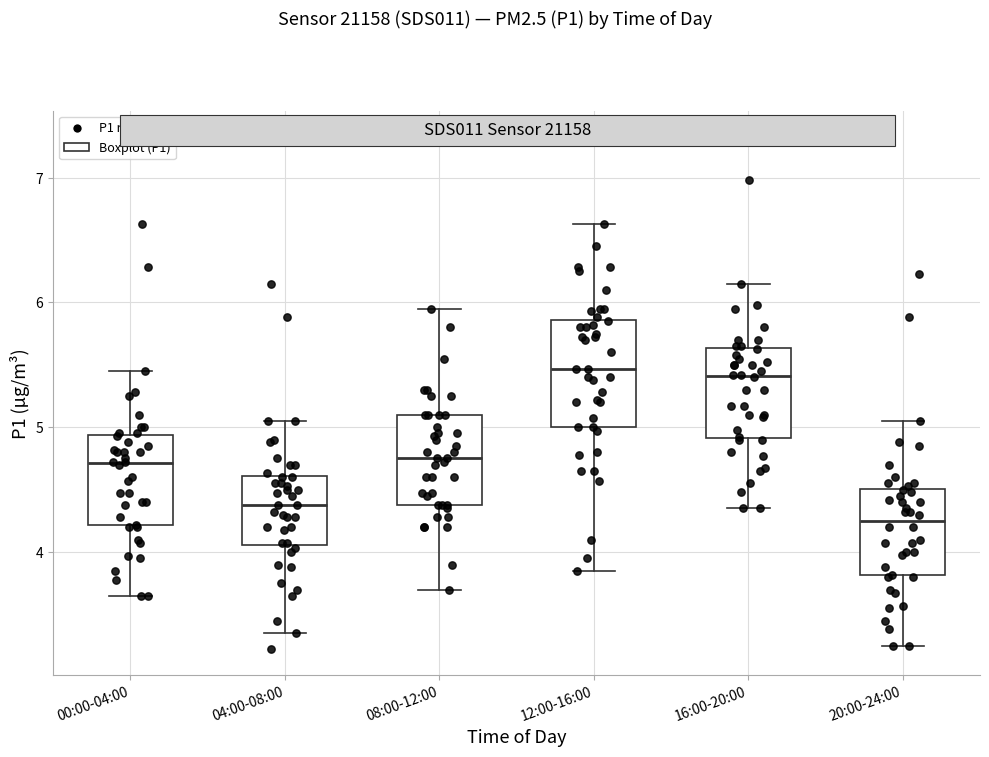

Reading left to right, read every box against the y-axis: the position of its median line, the range the box covers, and the ends of its whiskers. The values are not printed on the chart, so give them approximately, as read against the axis.

00:00-04:00: median 4.7, box 4.2 to 4.9, whiskers 3.7 to 5.5
04:00-08:00: median 4.4, box 4.1 to 4.6, whiskers 3.4 to 5.1
08:00-12:00: median 4.8, box 4.4 to 5.1, whiskers 3.7 to 6.0
12:00-16:00: median 5.5, box 5.0 to 5.9, whiskers 3.9 to 6.6
16:00-20:00: median 5.4, box 4.9 to 5.6, whiskers 4.4 to 6.2
20:00-24:00: median 4.3, box 3.8 to 4.5, whiskers 3.3 to 5.1